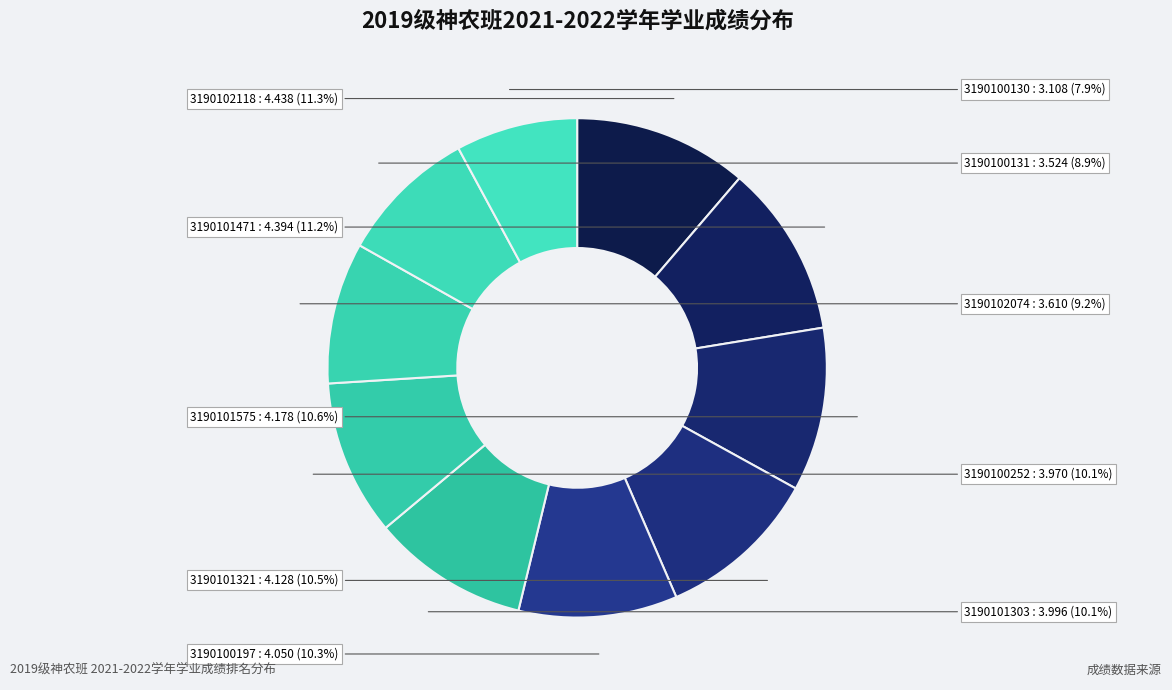

Between 3190102118 and 3190101575, which is larger?

3190102118